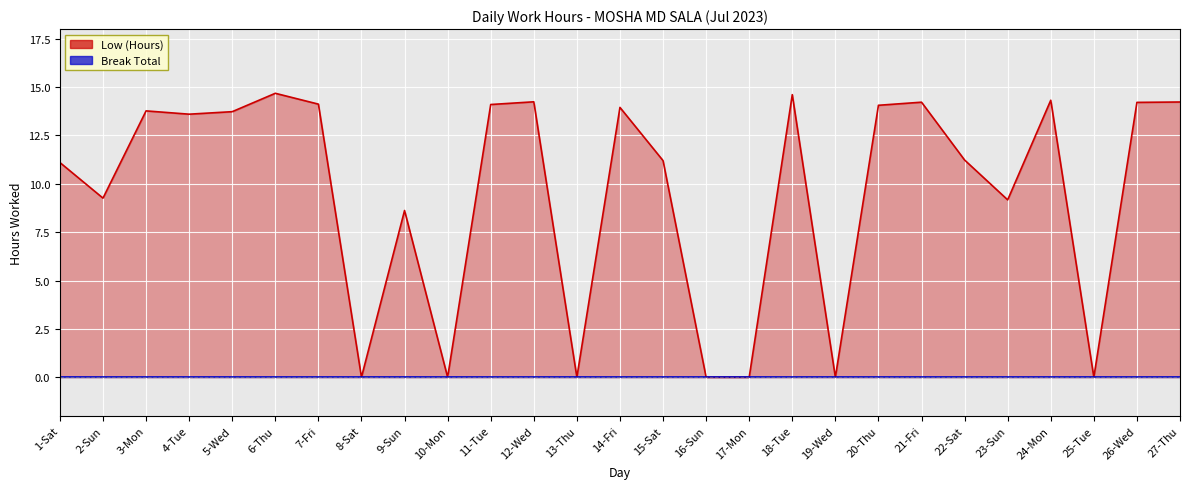

Rank the categories by value from highest to lowest.

6-Thu, 18-Tue, 24-Mon, 12-Wed, 27-Thu, 21-Fri, 26-Wed, 7-Fri, 11-Tue, 20-Thu, 14-Fri, 3-Mon, 5-Wed, 4-Tue, 22-Sat, 15-Sat, 1-Sat, 2-Sun, 23-Sun, 9-Sun, 8-Sat, 10-Mon, 13-Thu, 16-Sun, 17-Mon, 19-Wed, 25-Tue